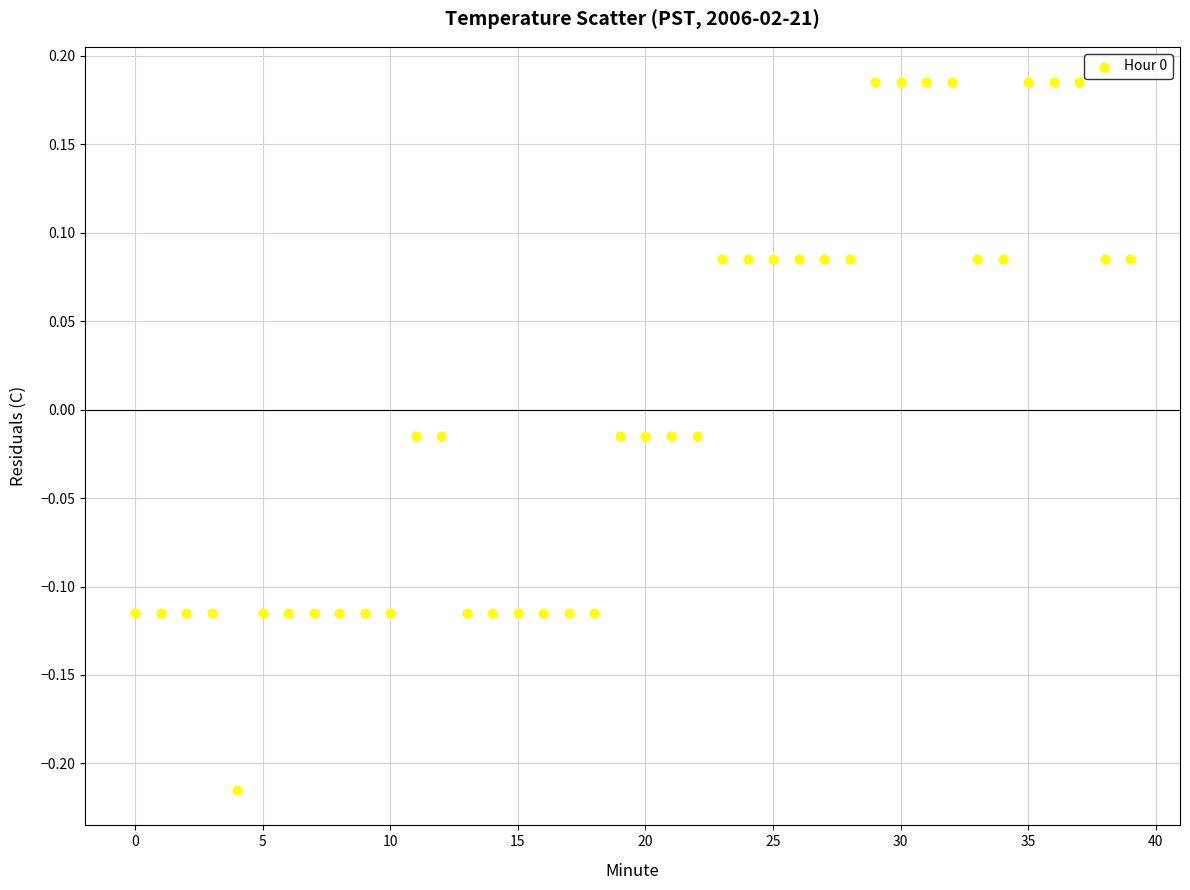

What is the range of Y values (max minus min)?

0.4